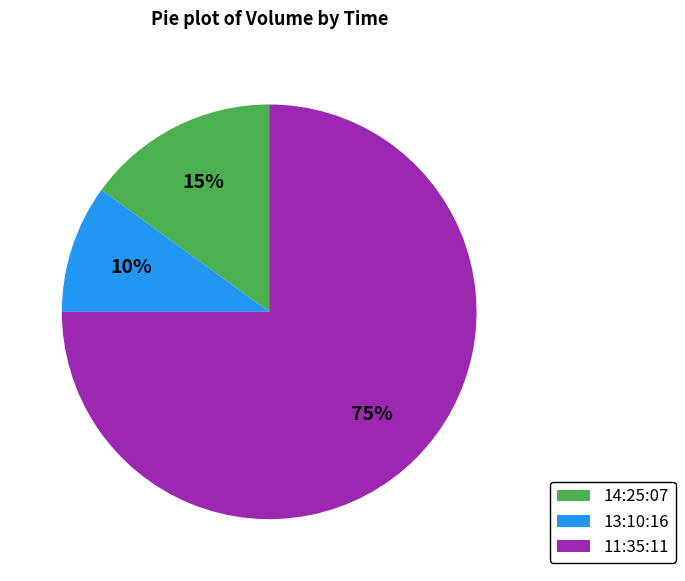

Which slice represents more than half of the pie?

11:35:11